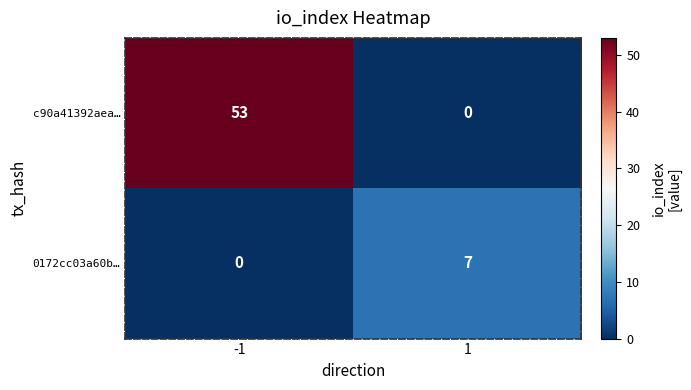

What is the difference between the highest and lowest values at 1?

7